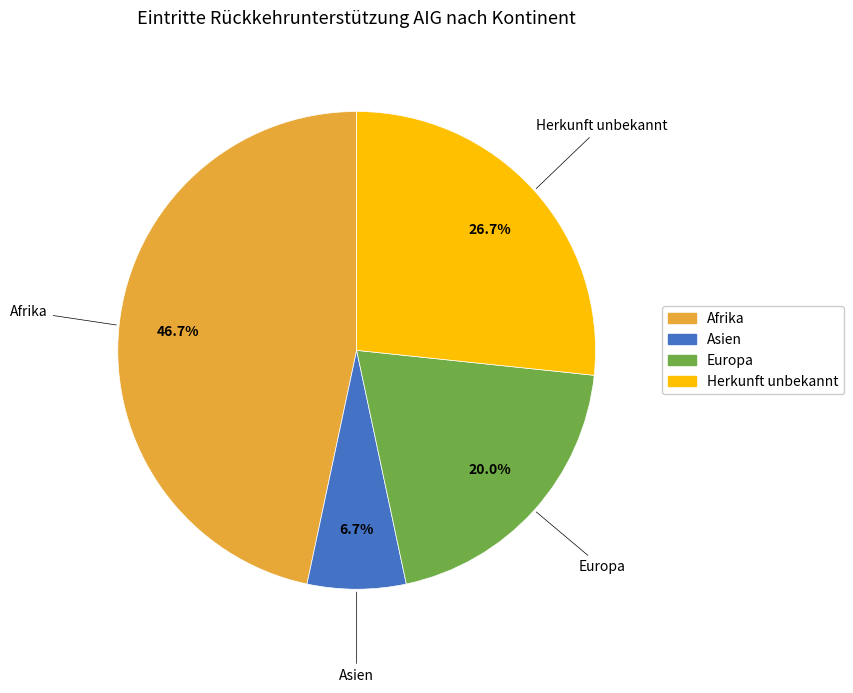

Is there a majority slice in this chart?

No